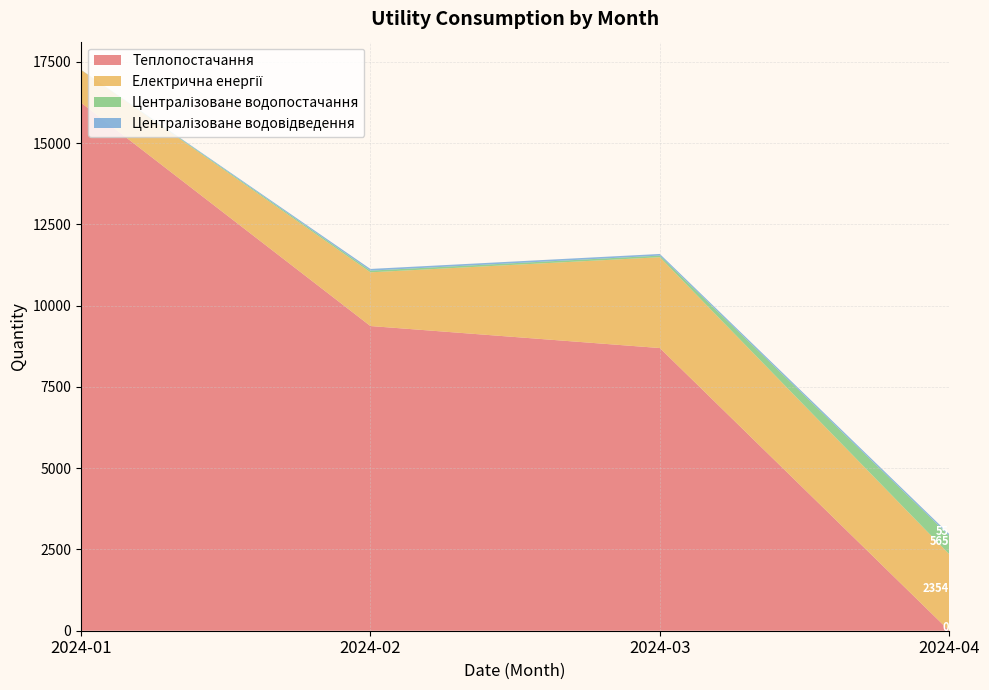

Reading left to right, what are all the values shown in this chart?

Теплопостачання: 2024-01=16243	2024-02=9372	2024-03=8695	2024-04=0
Електрична енергії: 2024-01=1007	2024-02=1652	2024-03=2794	2024-04=2354
Централізоване водопостачання: 2024-01=3	2024-02=52	2024-03=50	2024-04=565
Централізоване водовідведення: 2024-01=3	2024-02=52	2024-03=50	2024-04=55